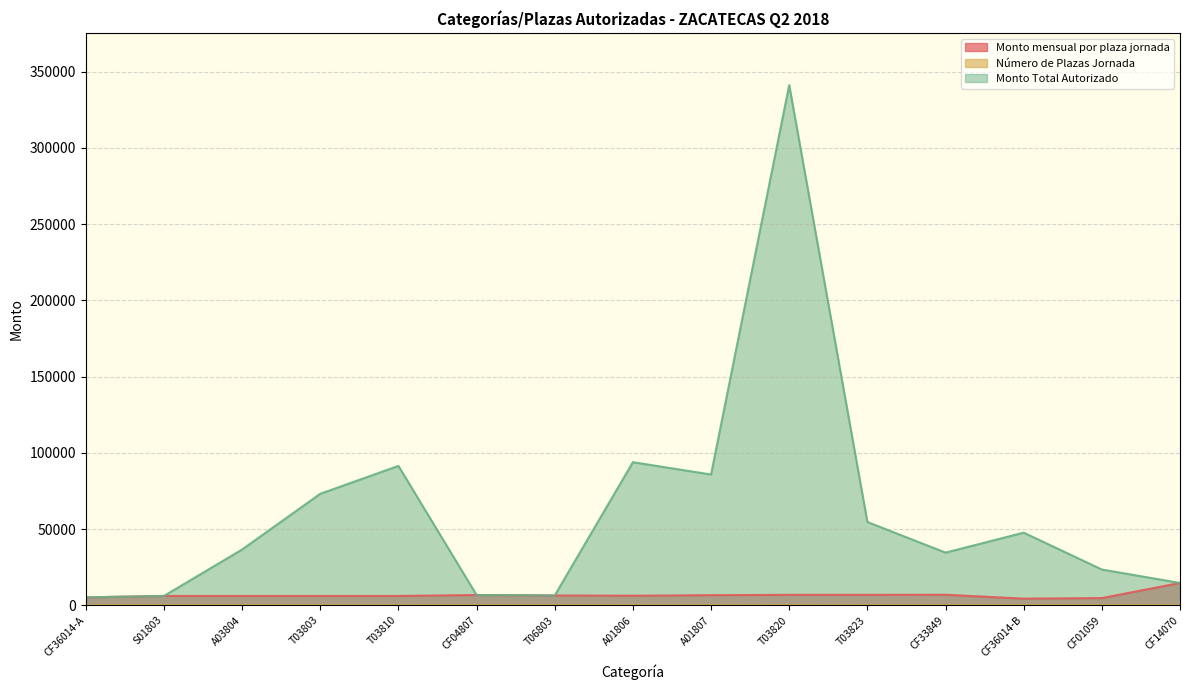

Which category has the lowest value across all series?

CF36014-A